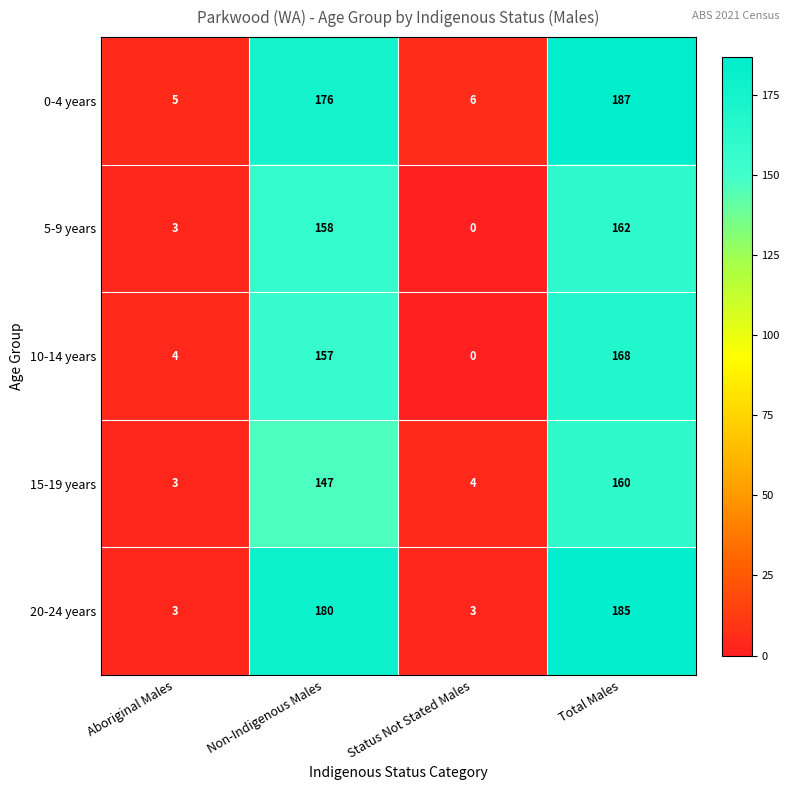

The value of 15-19 years at Non-Indigenous Males is 147. True or false?

True